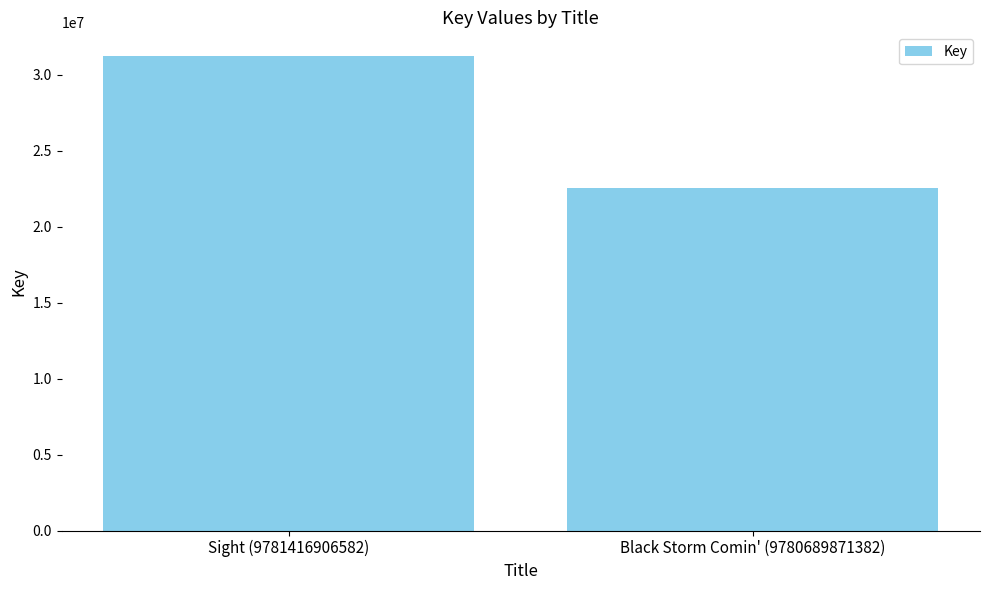

How many series are shown in this chart?

1